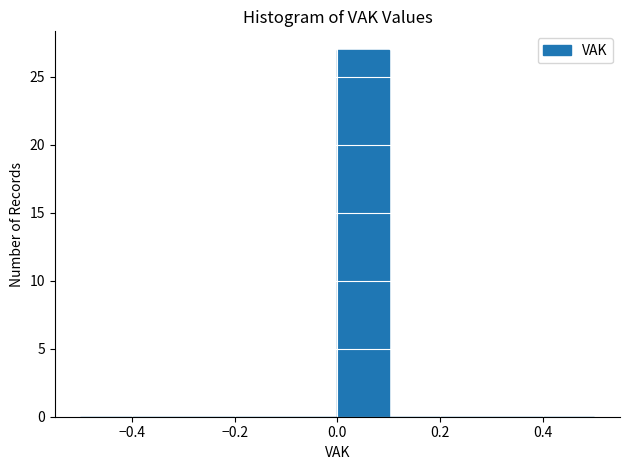

What is the height of the bar covering 0.0 to 0.1 on the x-axis? The values are not printed on the chart, so give them approximately, as read against the axis.

27